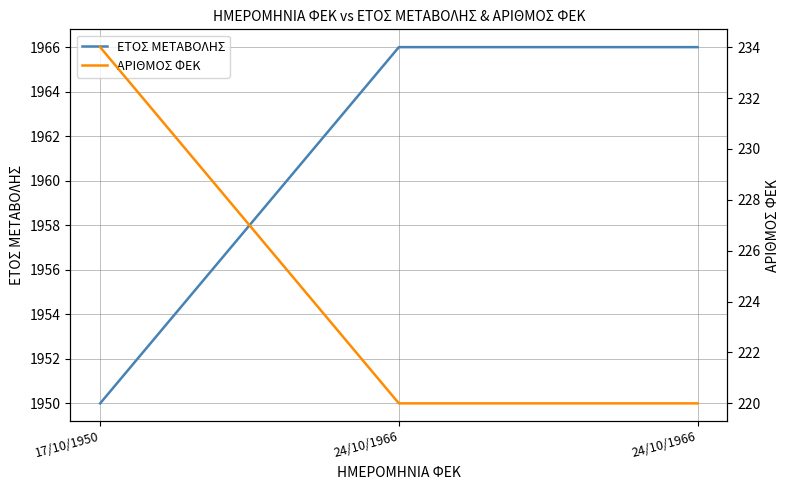

What is the difference between the maximum and minimum values in the ΕΤΟΣ ΜΕΤΑΒΟΛΗΣ series?

16